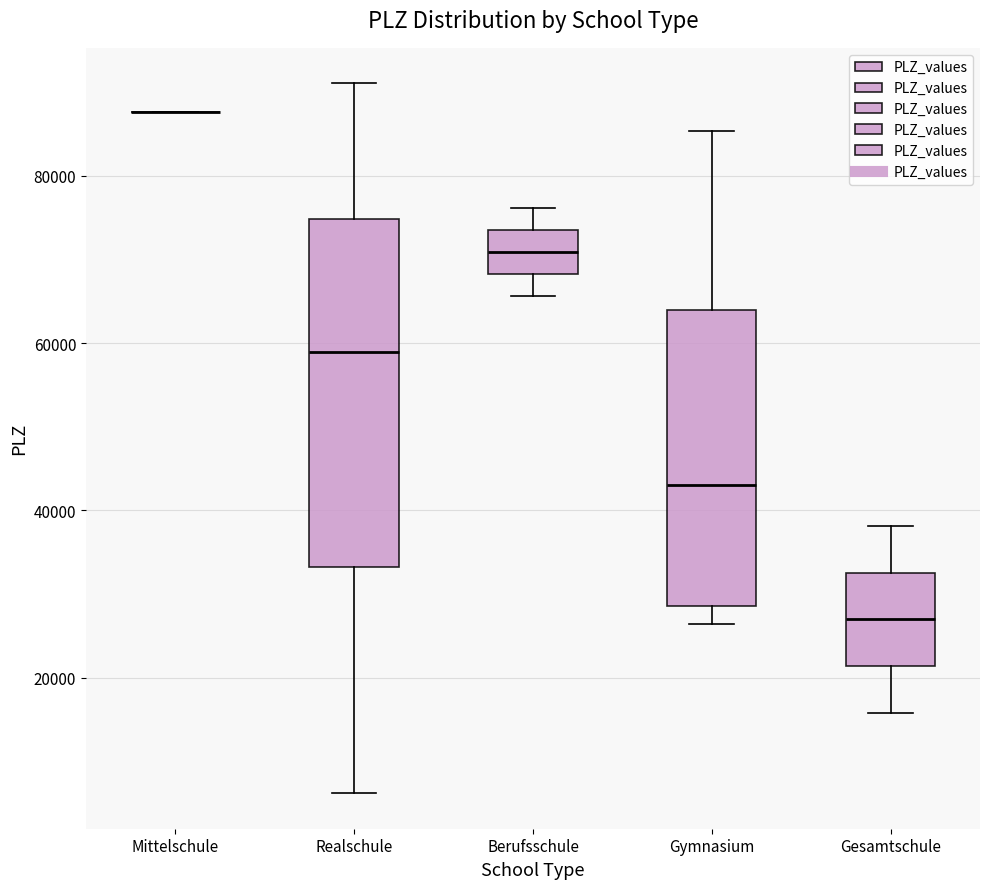

Comparing the boxes themselves (not the whiskers), which one is the tallest?

Realschule